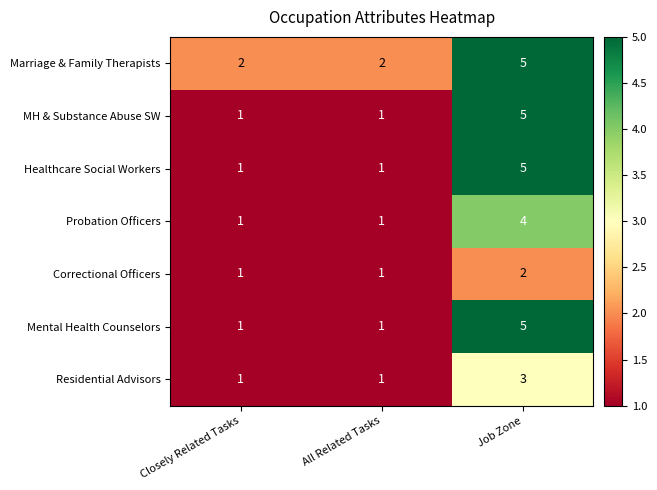

At which category does the chart reach its peak across all series?

Job Zone